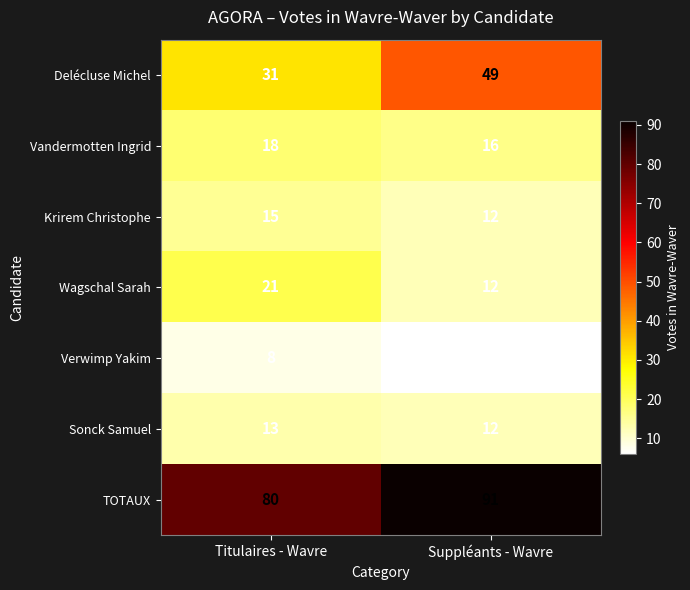

What is the greatest value displayed?

91